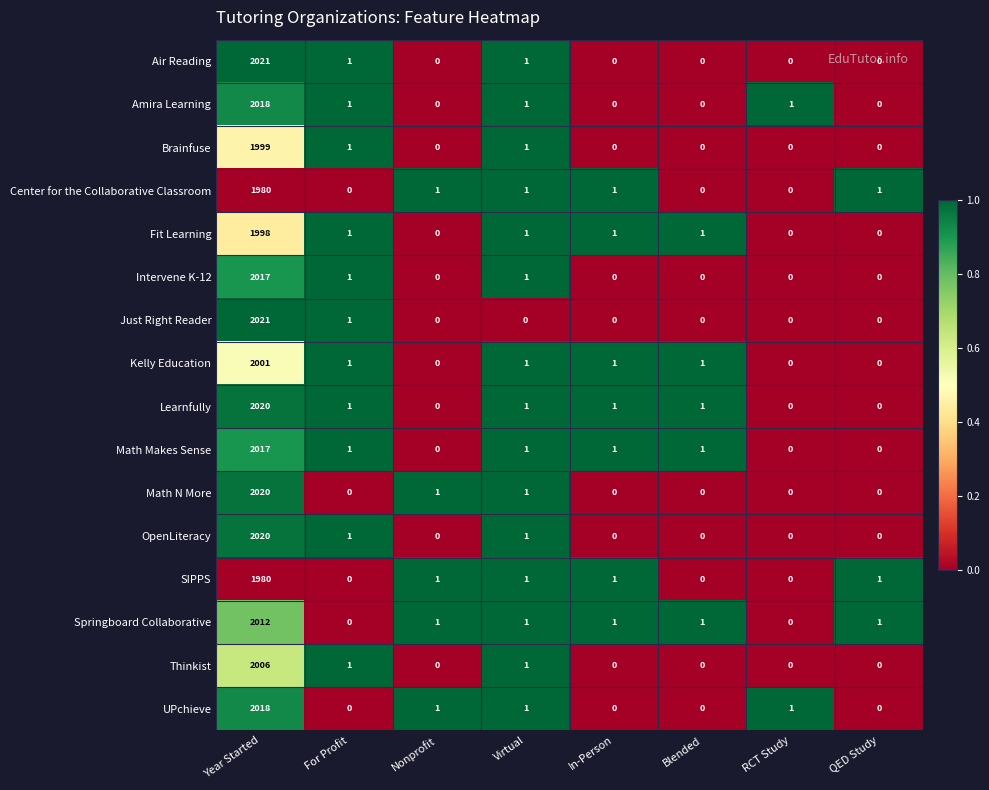

At which category is the sum across all series the highest?

Year Started